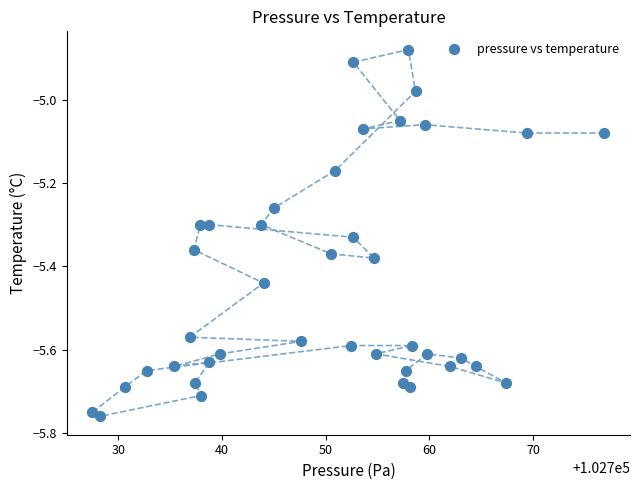

What is the range of Y values (max minus min)?

0.9